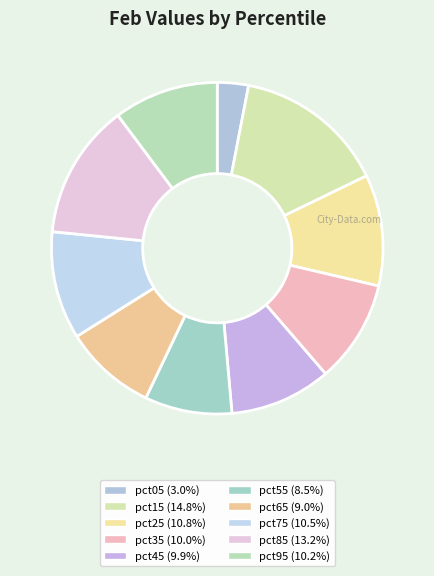

To the nearest percent, what percentage of the pie is pct95?

10%